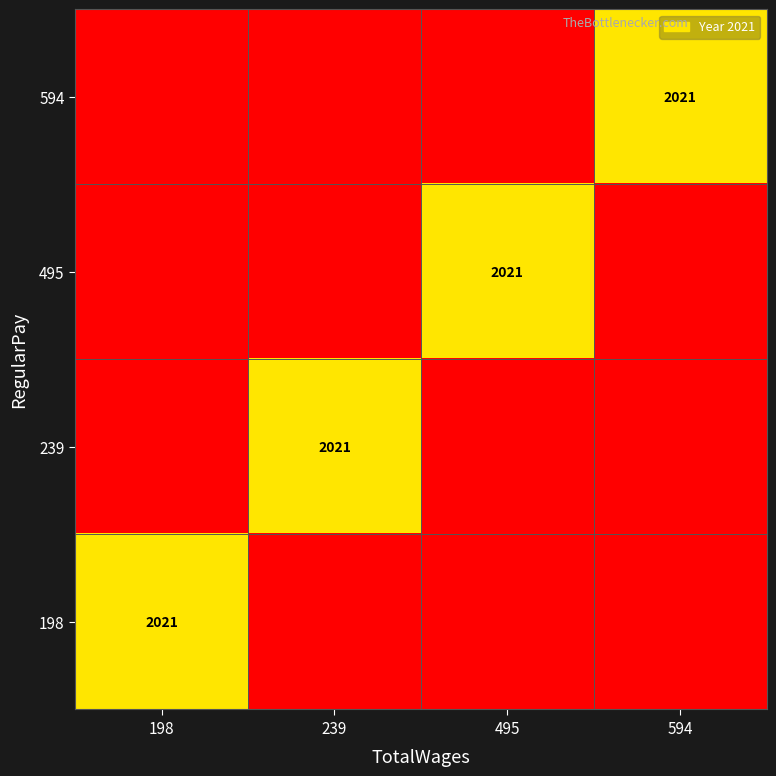

The value of 239 at 239 is 1332. True or false?

False